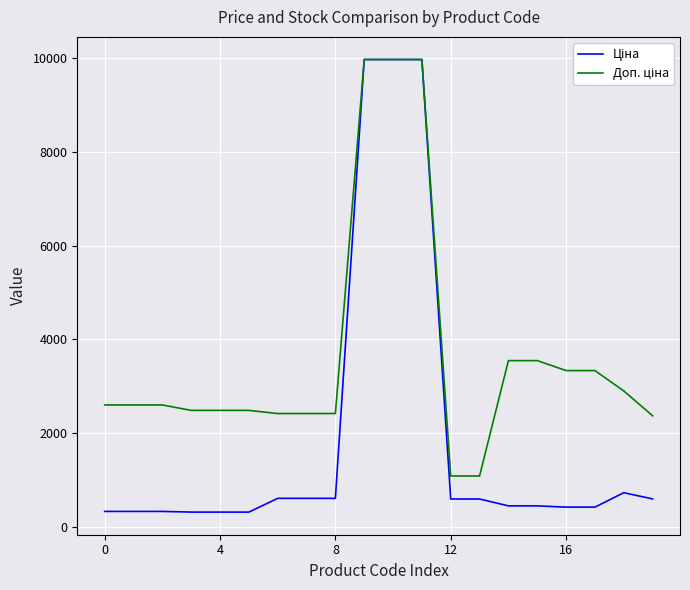

What is the minimum value shown in the chart?

310.3